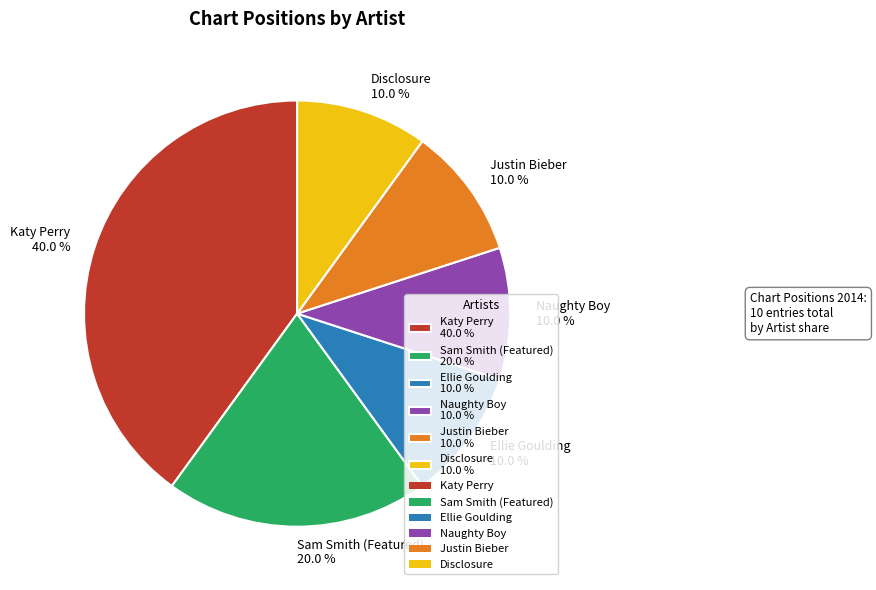

The Katy Perry slice represents 35% of the pie. True or false?

False